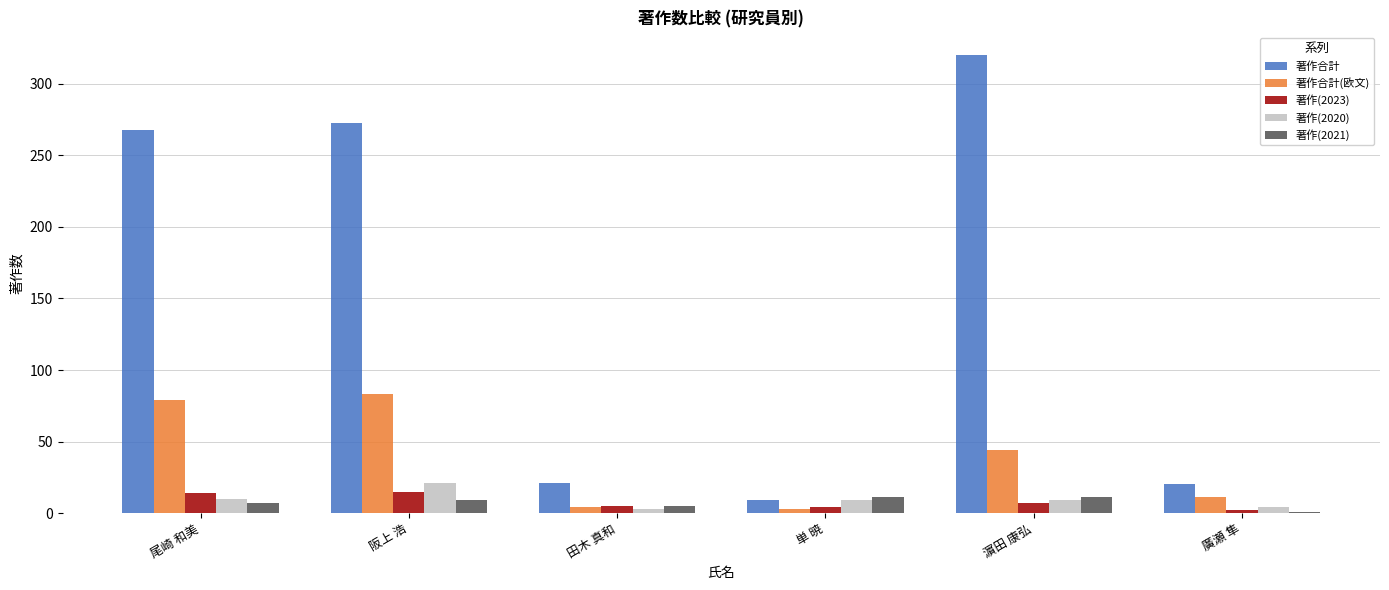

The value of 著作(2020) at 単 暁 is 9. True or false?

True